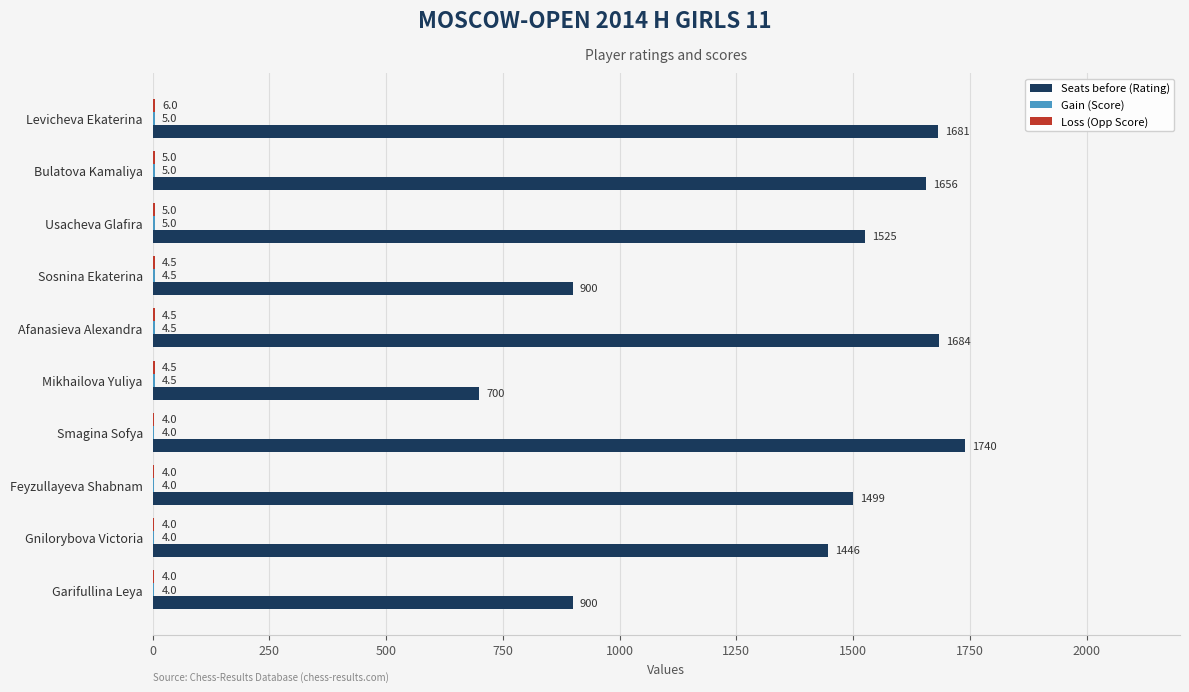

Which series has the largest total across all categories?

Seats before (Rating)